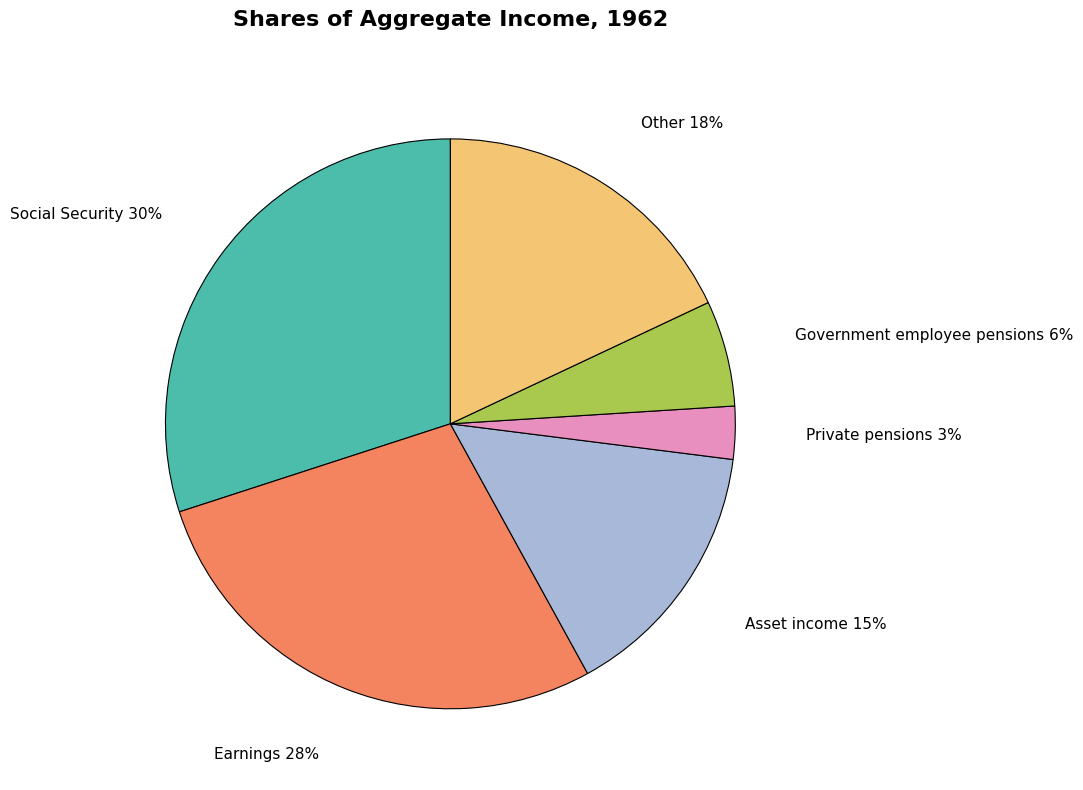

Which slice is the smallest?

Private pensions